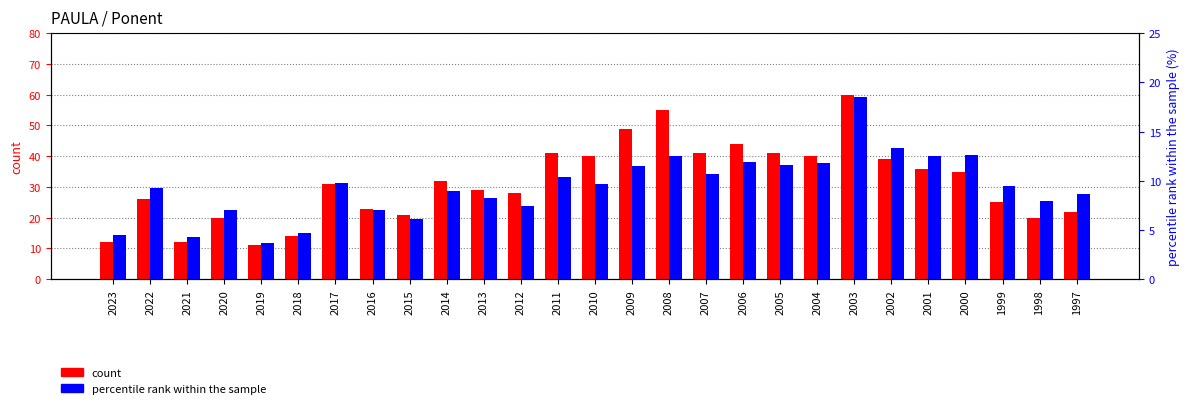

Which series has the largest range (max minus min)?

count